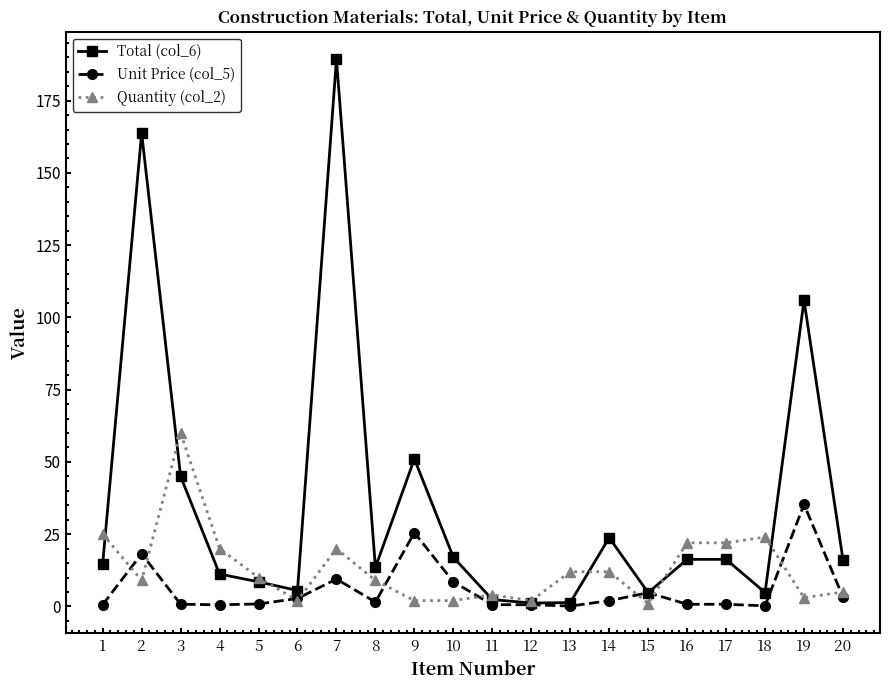

What are all the series names shown in the legend?

Total (col_6), Unit Price (col_5), Quantity (col_2)